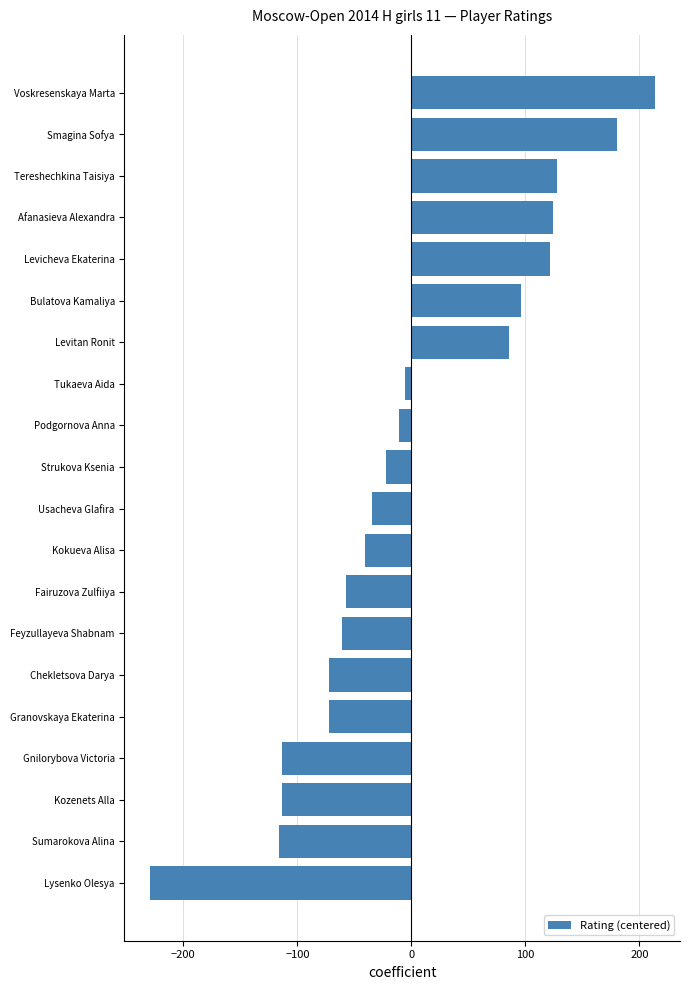

What is the maximum value shown in the chart?

213.5